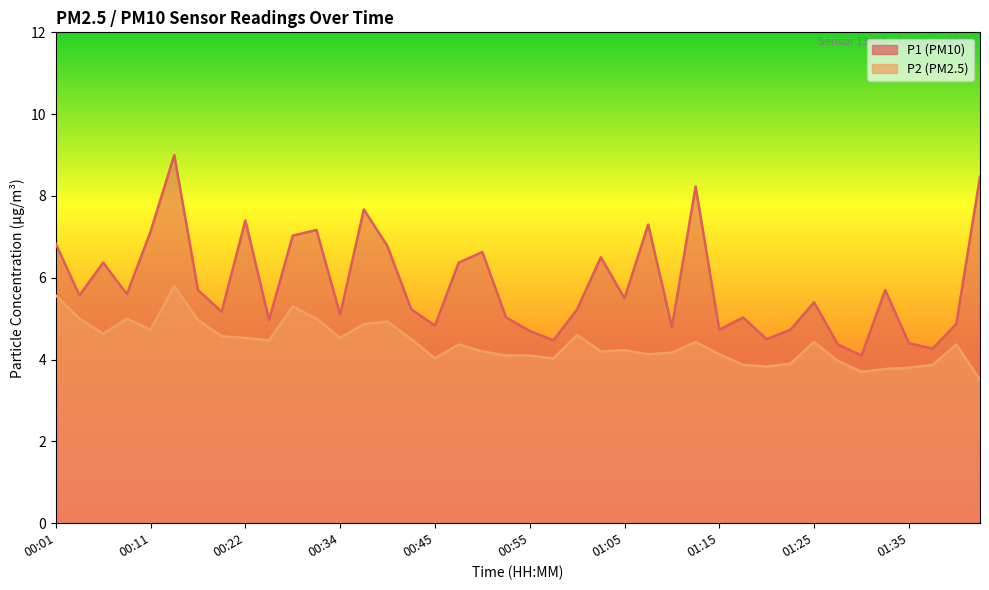

At which category is the sum across all series the highest?

00:14